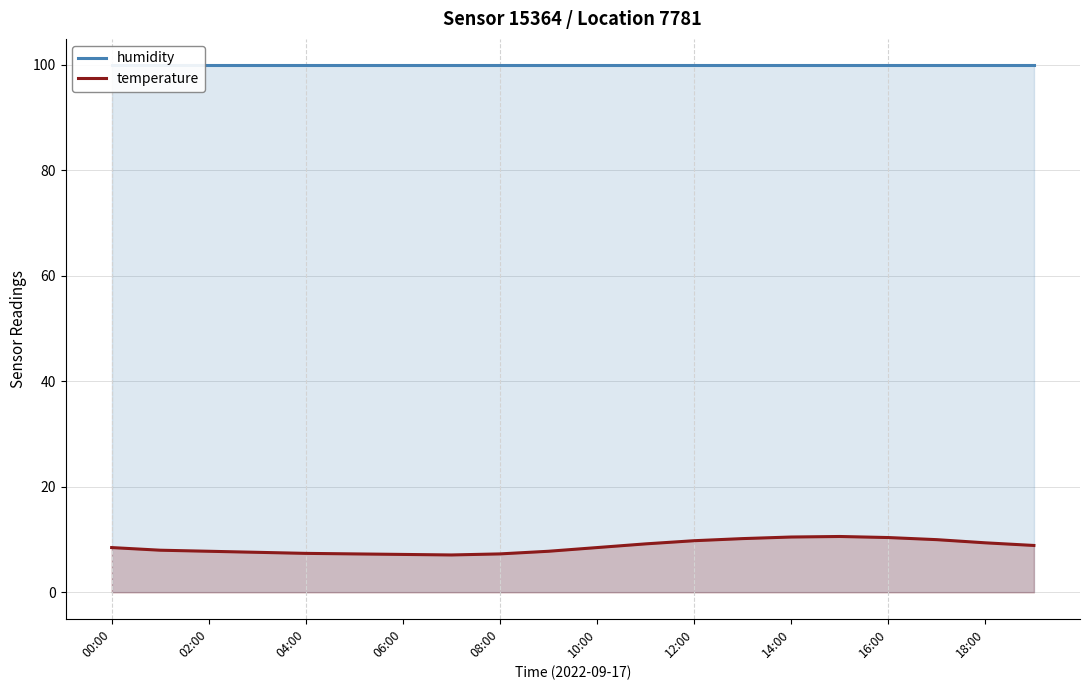

Where is humidity nearest to the value 99?

00:00